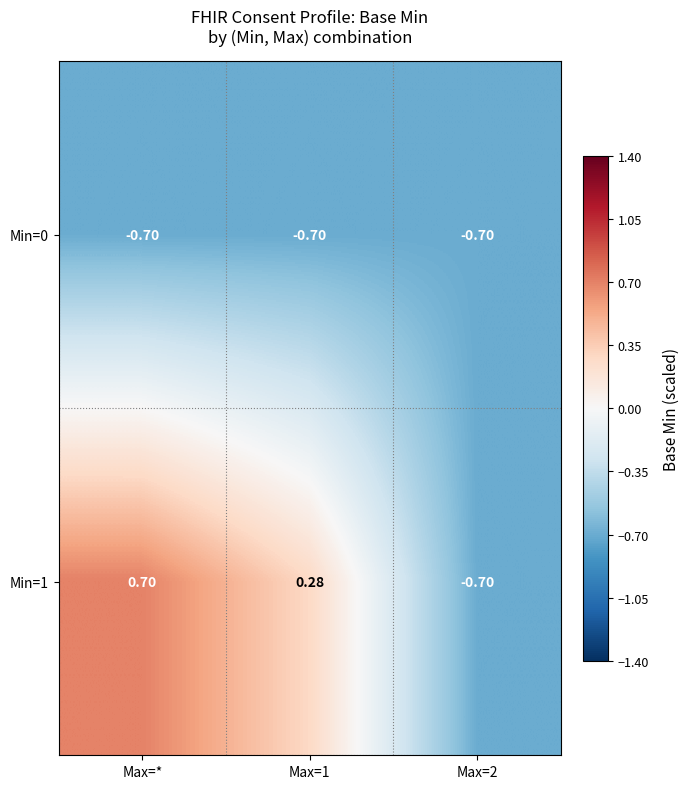

Between Max=* and Max=2, which series saw the biggest shift?

Min=1